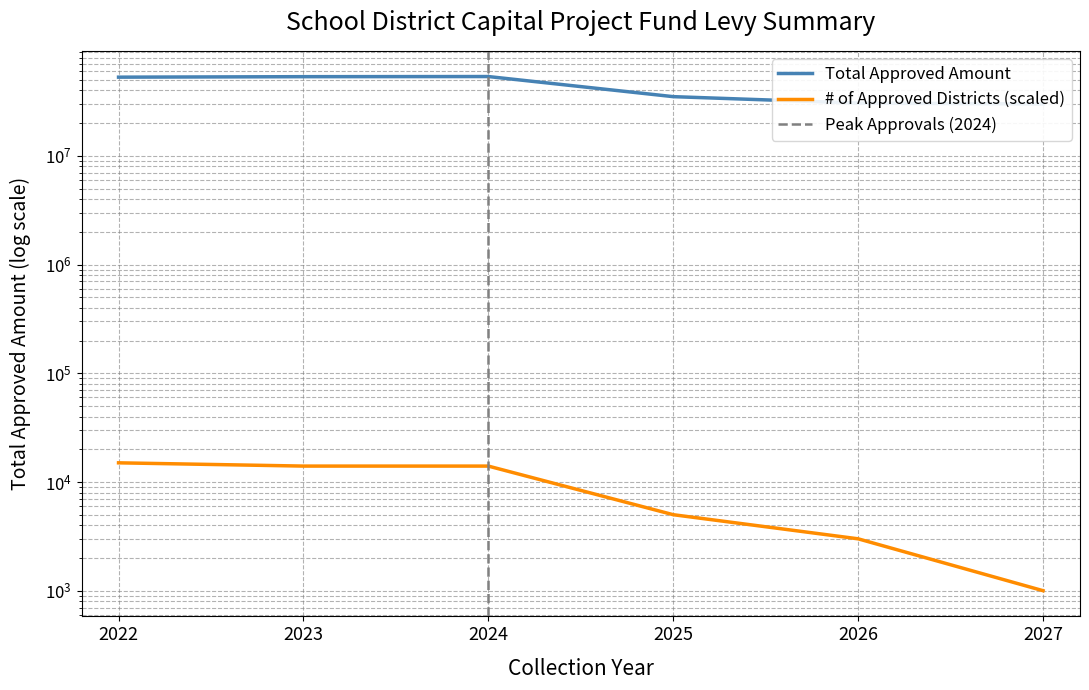

Reading right to left, transcribe all the data shown in this chart.

# of Approved Districts: 1000	3000	5000	14000	14000	15000
Total Approved Amount (M): 30000000	30562990	35037755	53645797	53488242	52942410